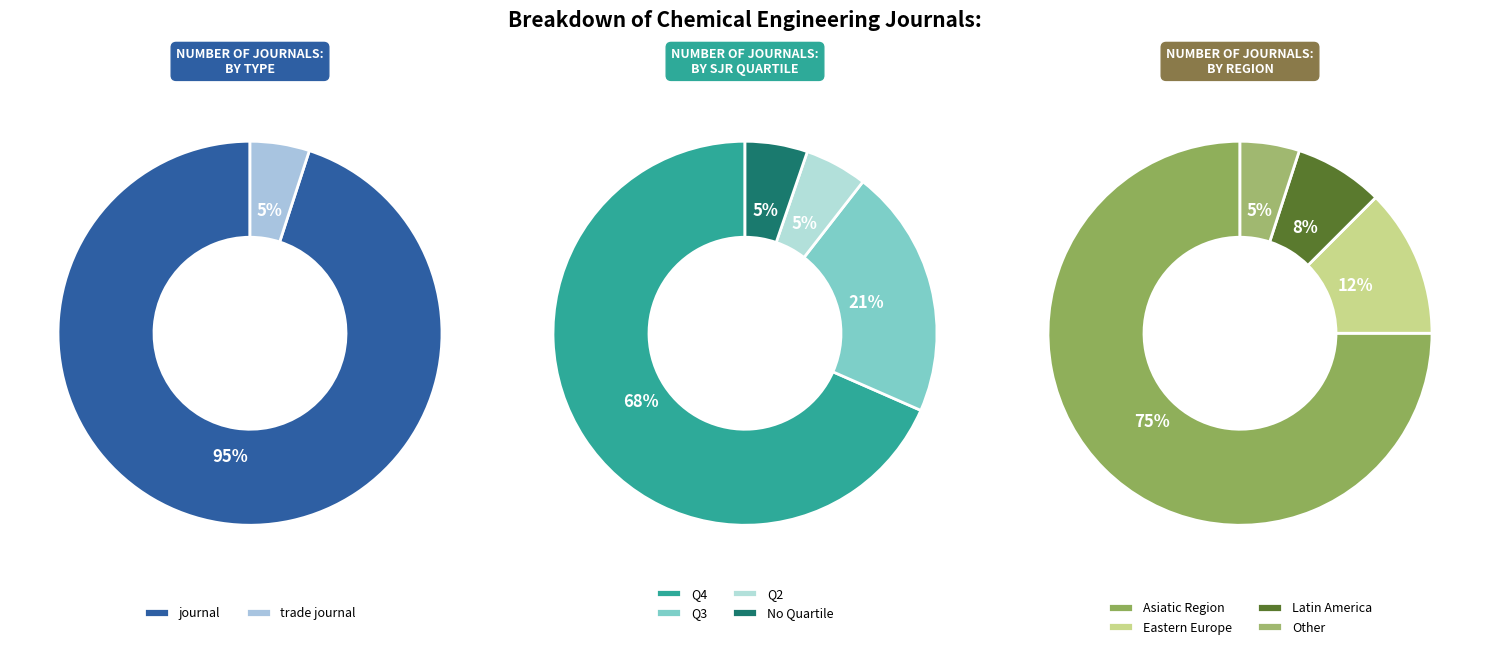

To the nearest percent, what portion does trade journal represent?

5%